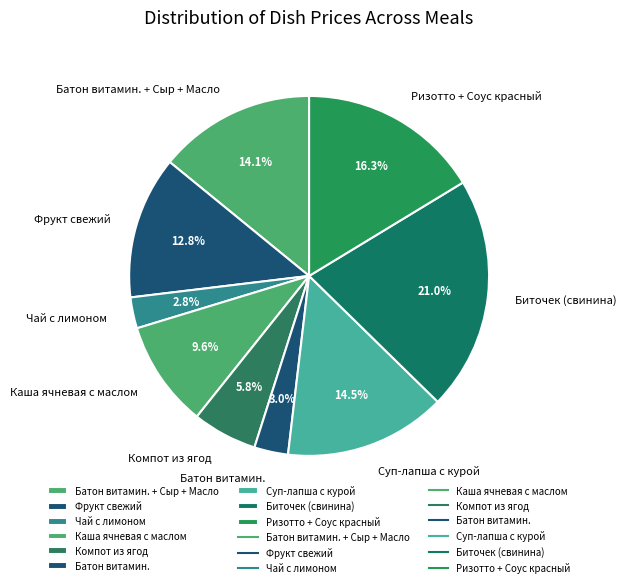

Between Чай с лимоном and Ризотто + Соус красный, which is larger?

Ризотто + Соус красный